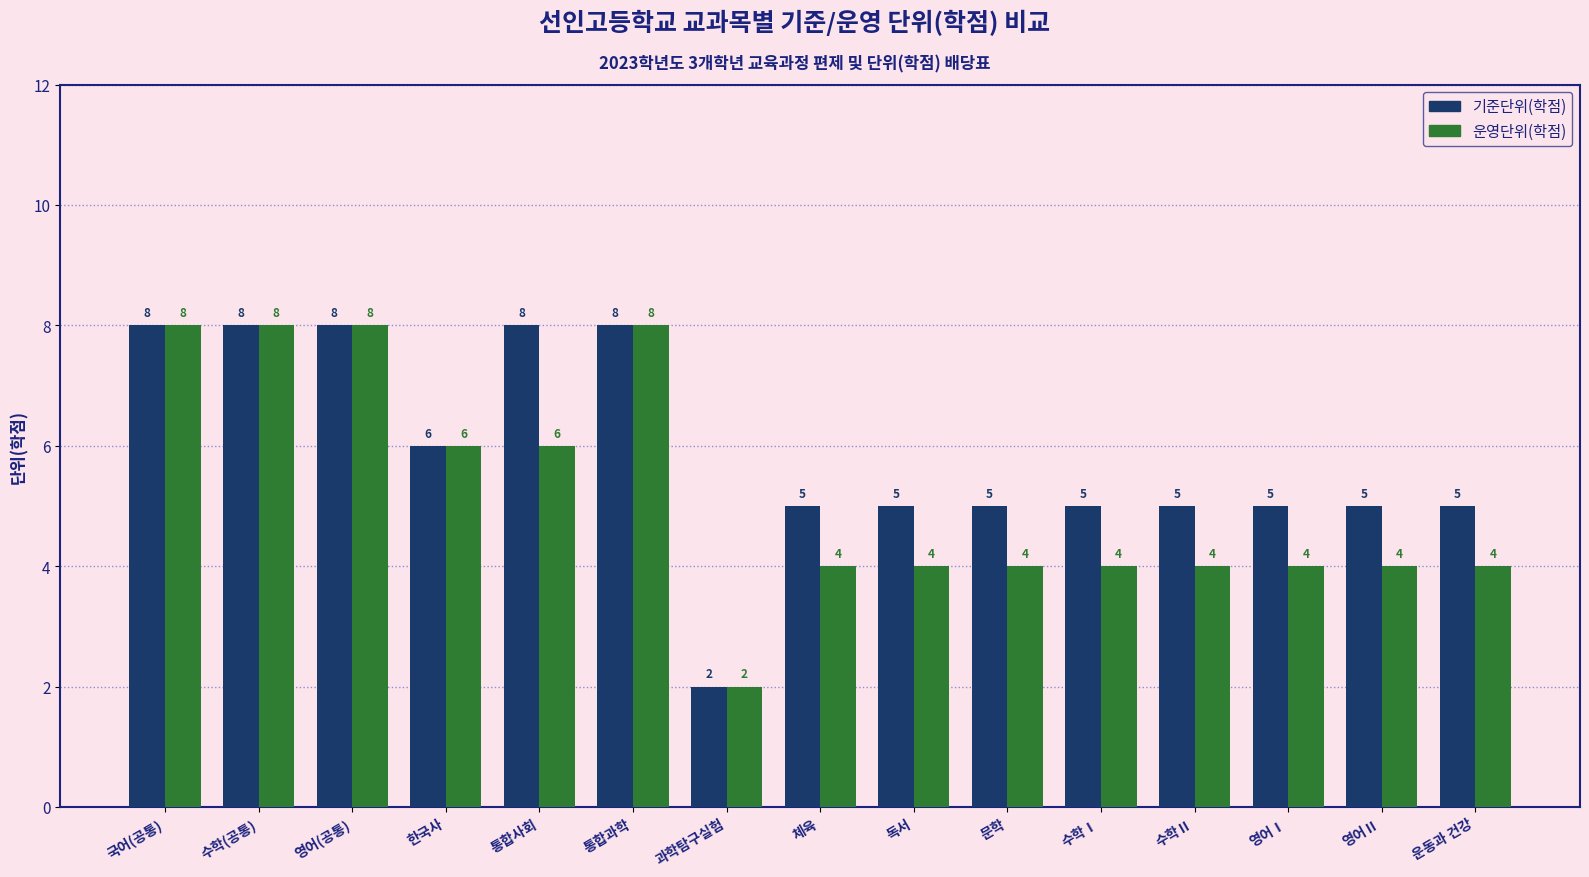

What is the label of the 6th bar from the right?

문학